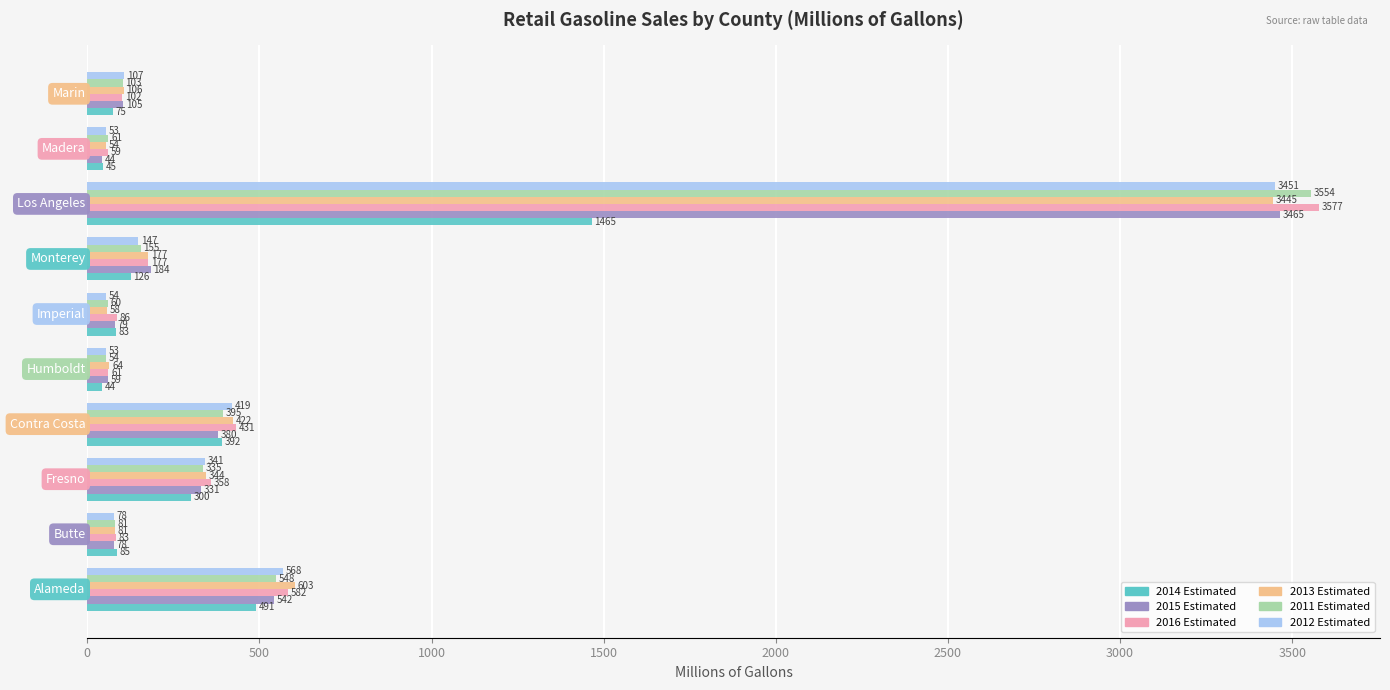

Which series has the largest total across all categories?

2016 Estimated